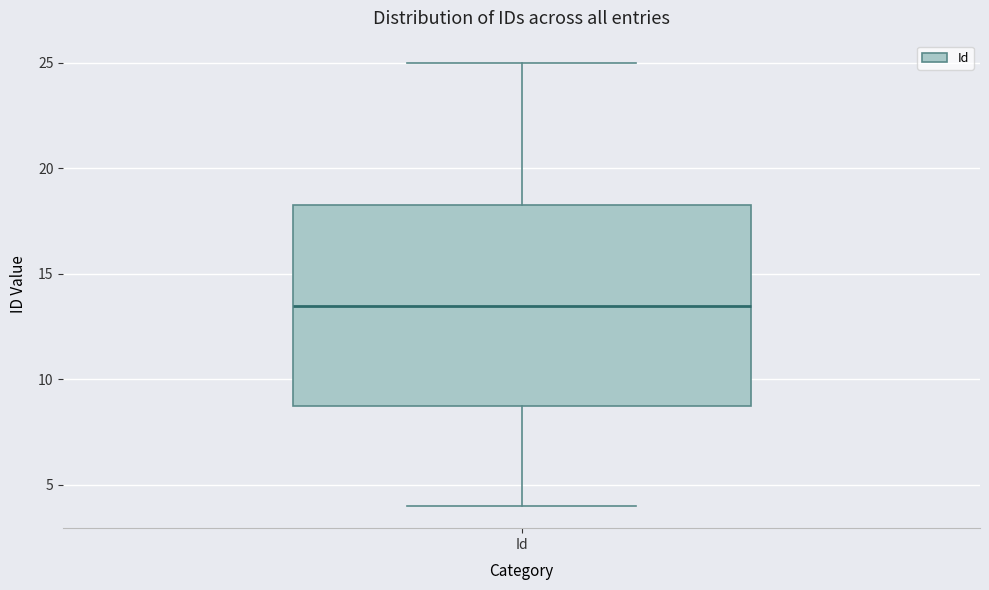

Transcribe this box plot: give where the median line is, the range the box spans, and where the two whiskers end, as read against the y-axis. The values are not printed on the chart, so give them approximately, as read against the axis.

median 13.5, box 9.0 to 18.5, whiskers 4.0 to 25.0